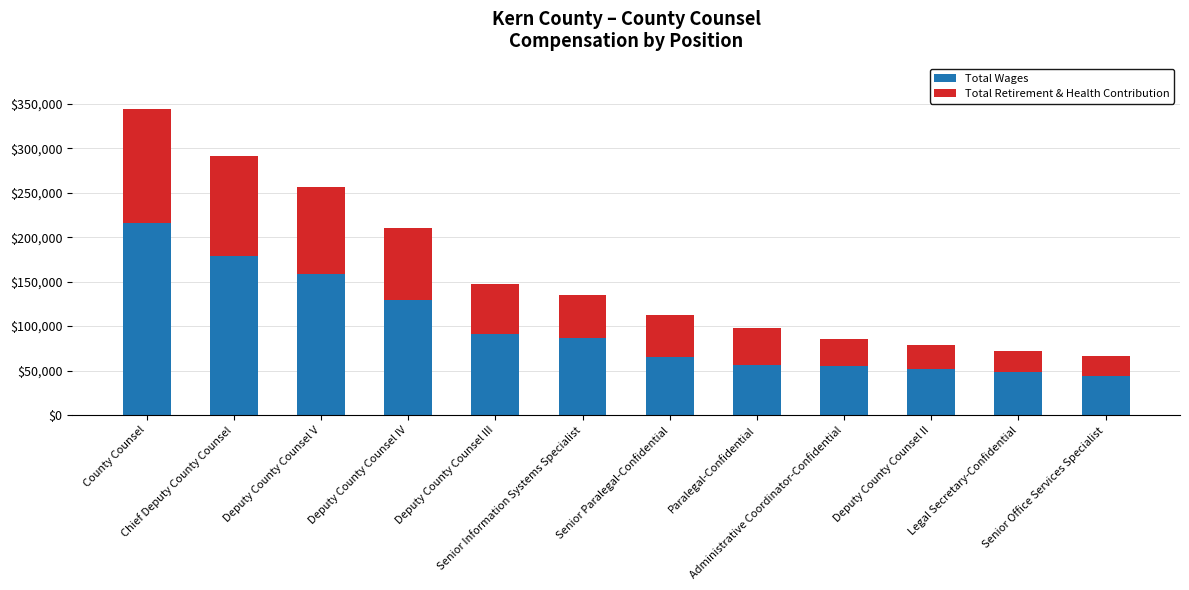

What is the lowest value of the Total Wages series?

44234.0